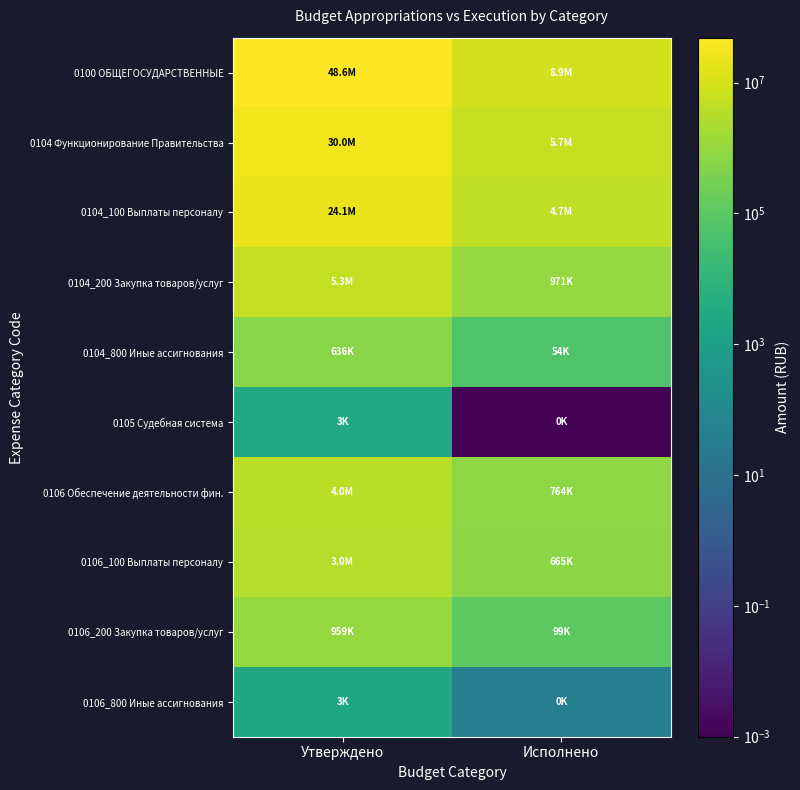

Which series changed the most between Утверждено and Исполнено?

0100 ОБЩЕГОСУДАРСТВЕННЫЕ